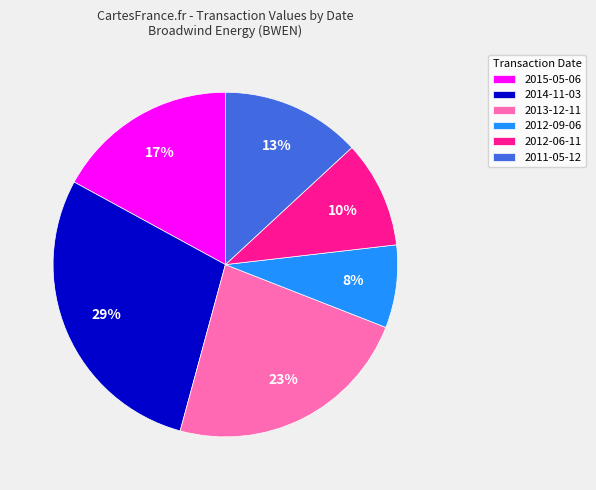

Which has a higher value, 2012-09-06 or 2012-06-11?

2012-06-11